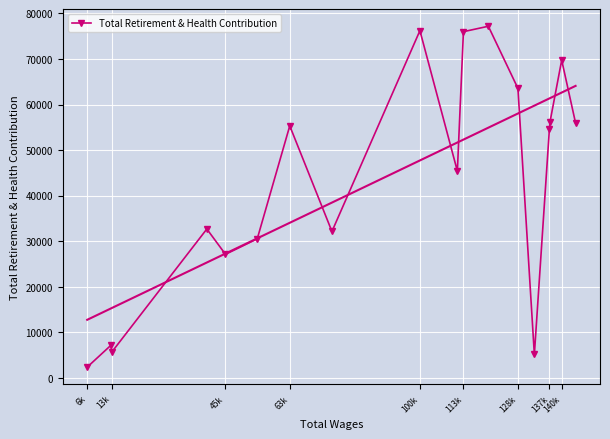

True or false: Total Retirement & Health Contribution has more than 2 interior local peaks.

True